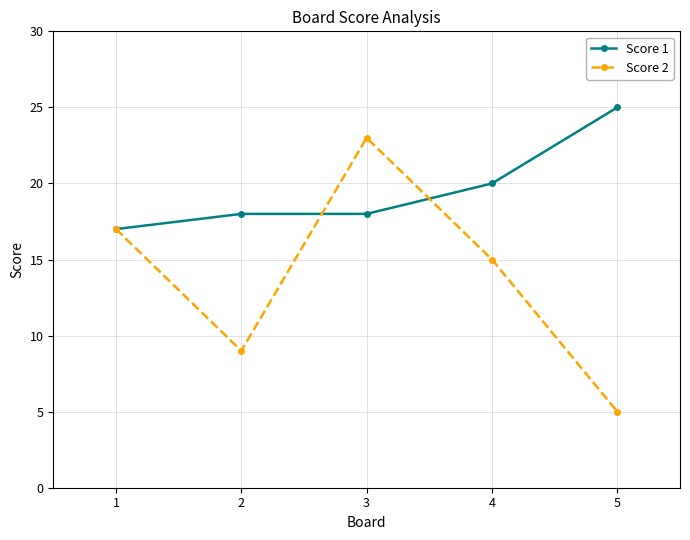

How many categories are shown in the chart?

5